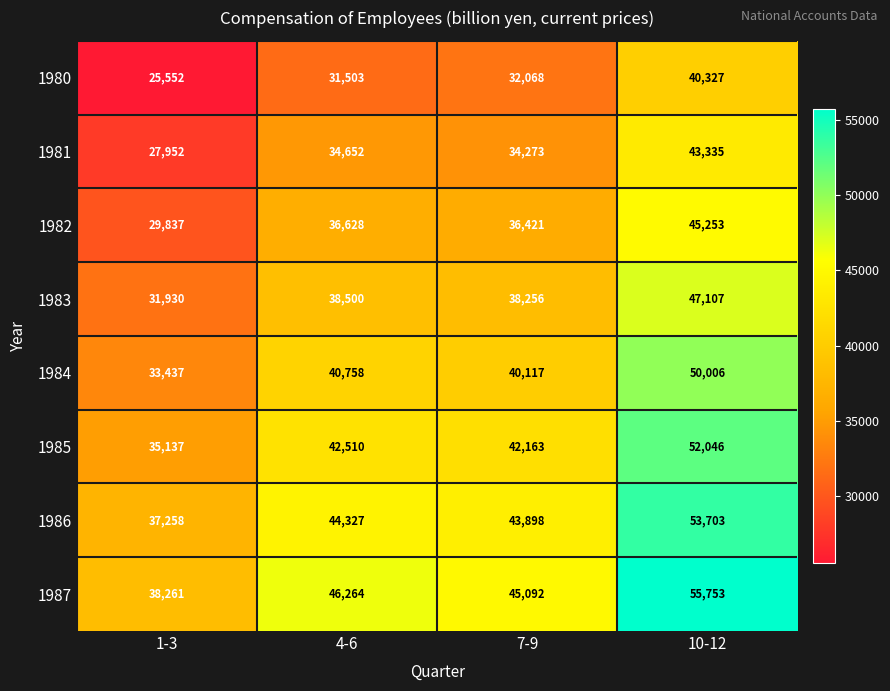

The 1986 series shows 44327 at 4-6. True or false?

True